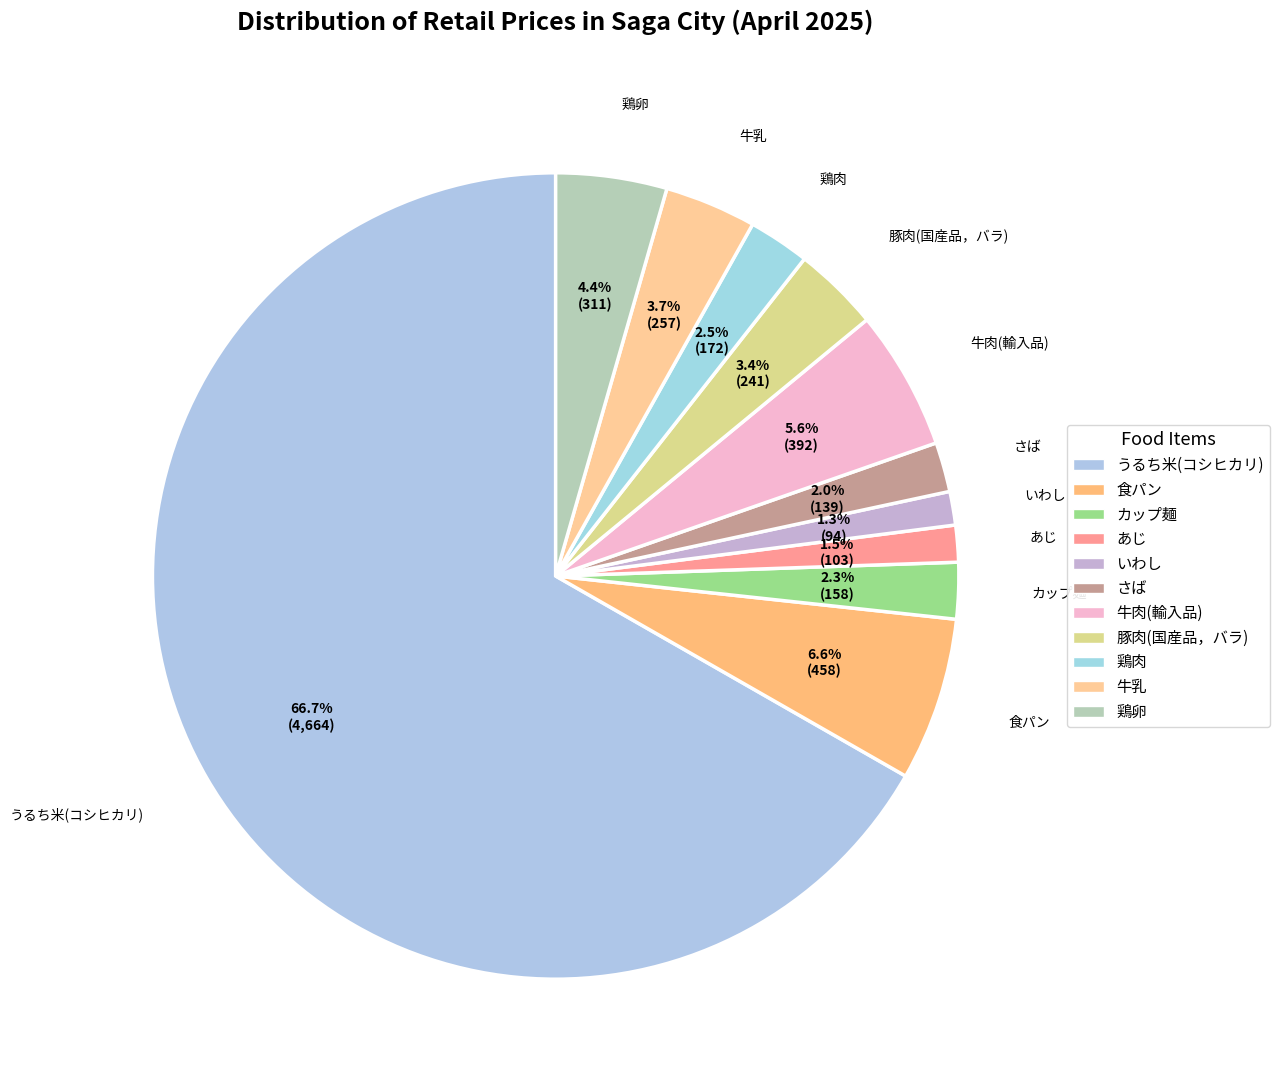

What portion of the pie excludes 牛乳?

96.3%